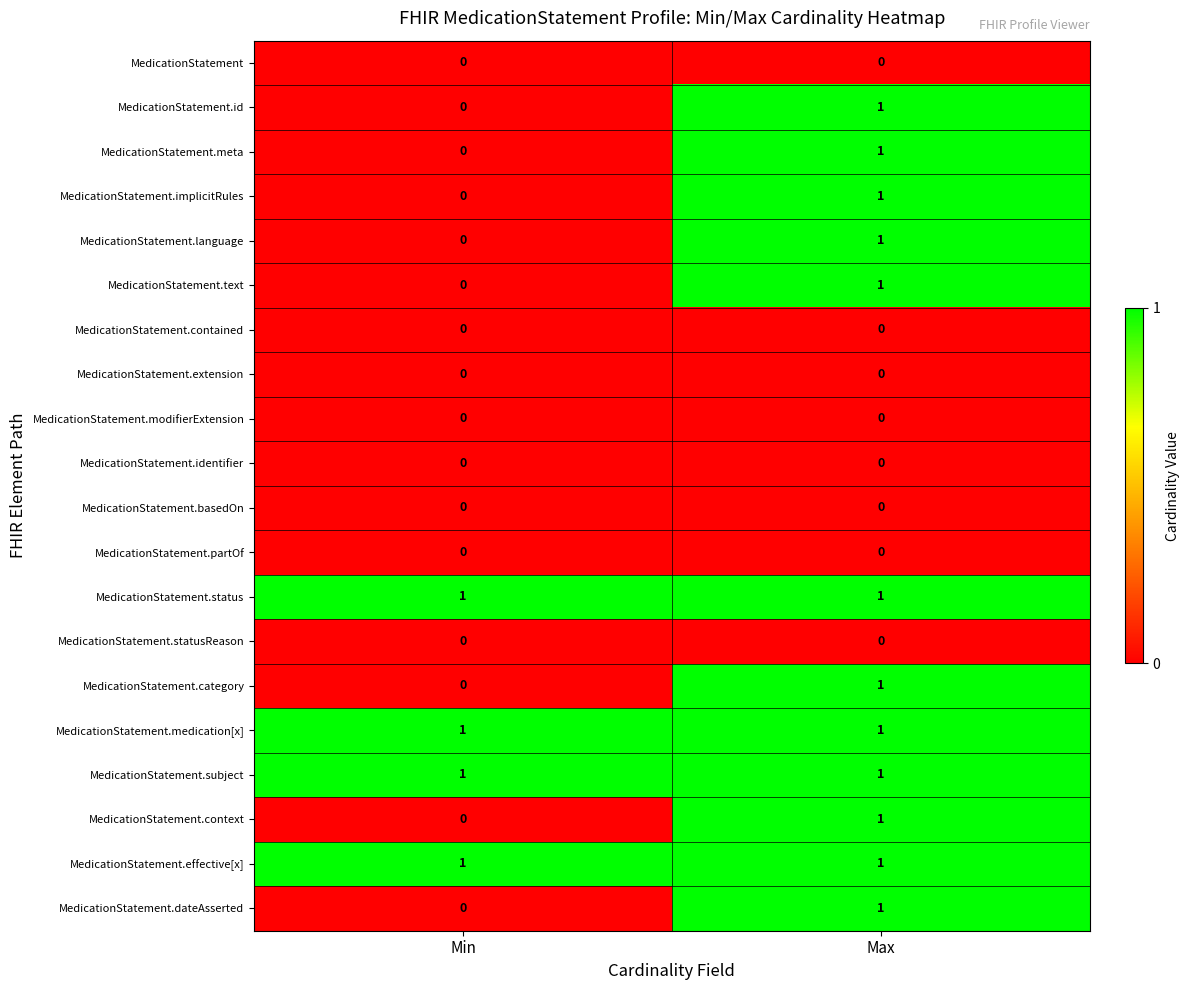

True or false: MedicationStatement.contained has a value of 0 at Min.

True